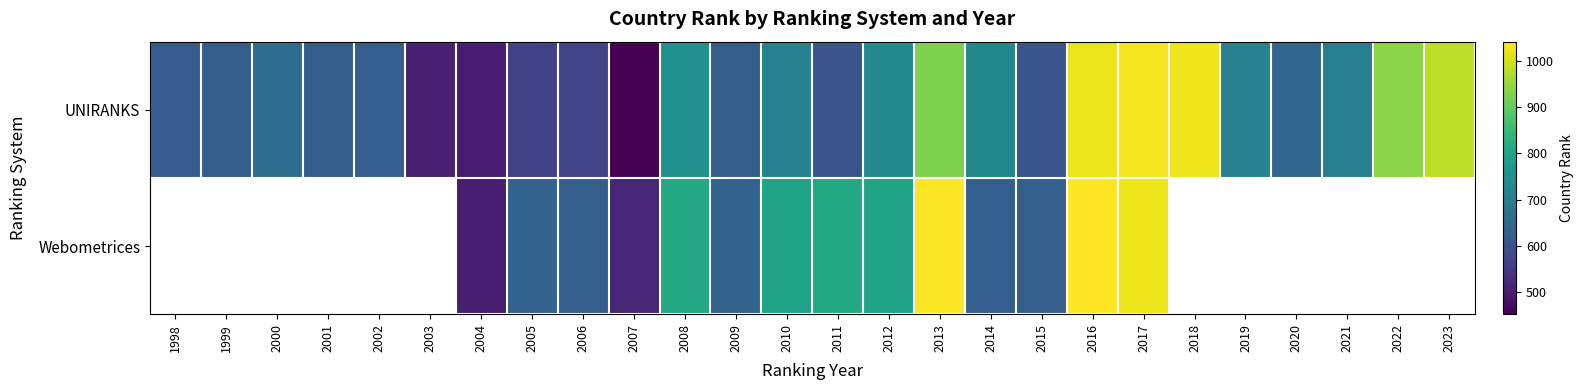

Where is UNIRANKS nearest to the value 742?

2008